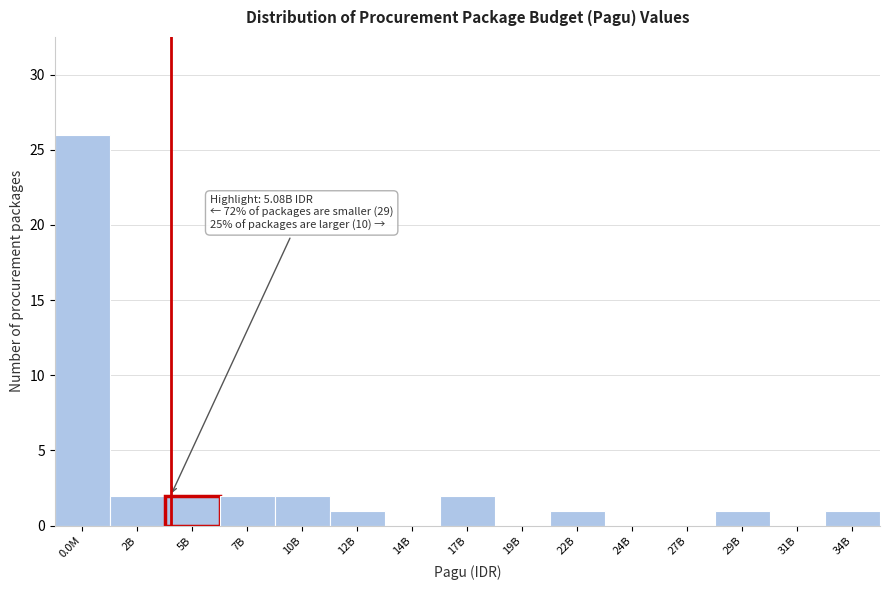

Reading left to right, extract all data points from this chart.

0.0M=26	2B=2	5B=2	7B=2	10B=2	12B=1	14B=0	17B=2	19B=0	22B=1	24B=0	27B=0	29B=1	31B=0	34B=1